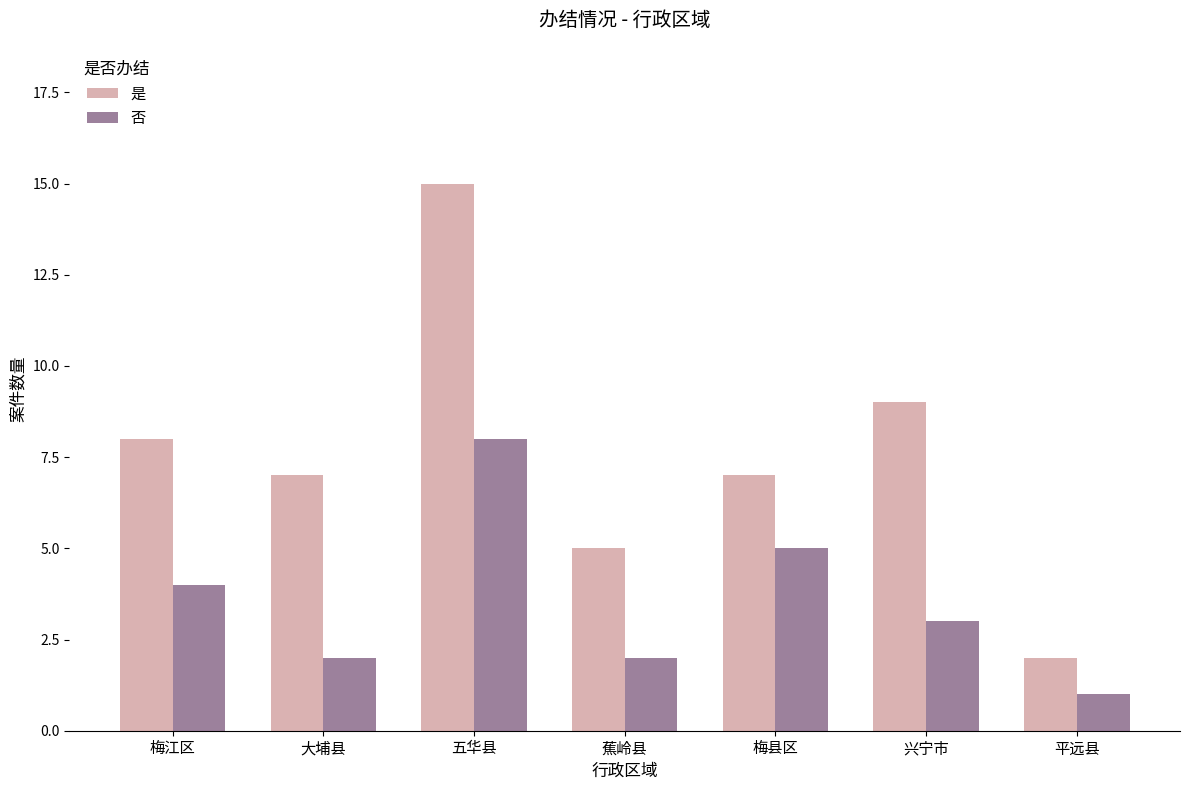

Which series has the largest total across all categories?

是